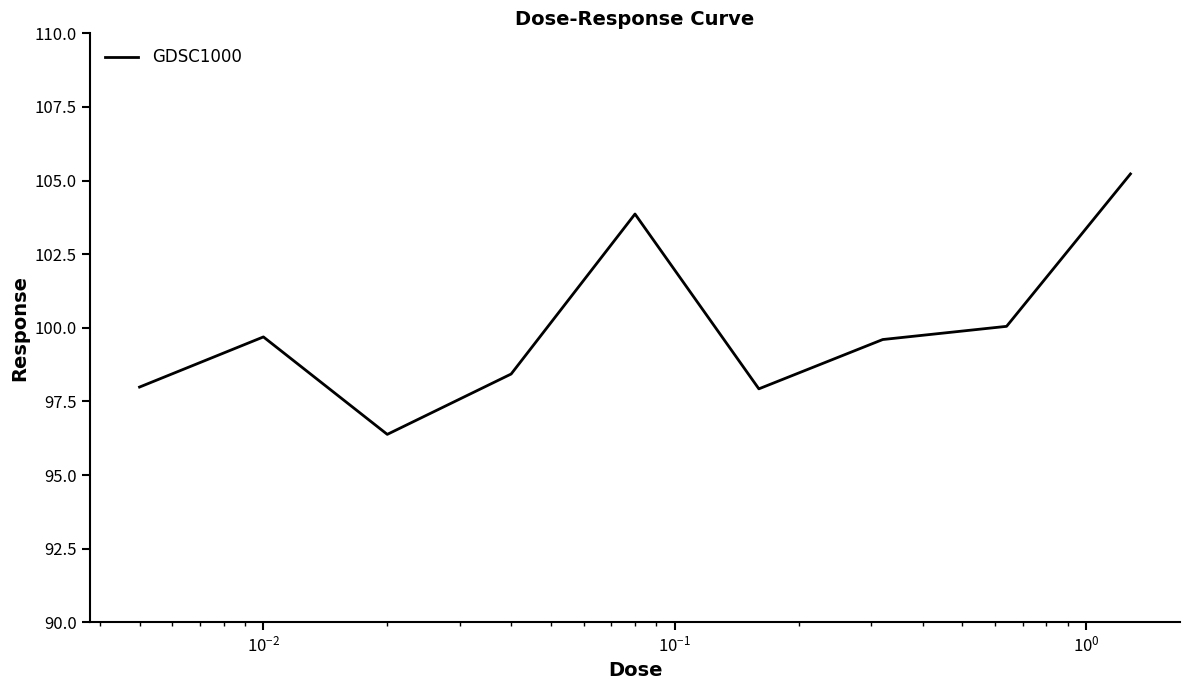

What is the difference between the maximum and minimum values?

8.8